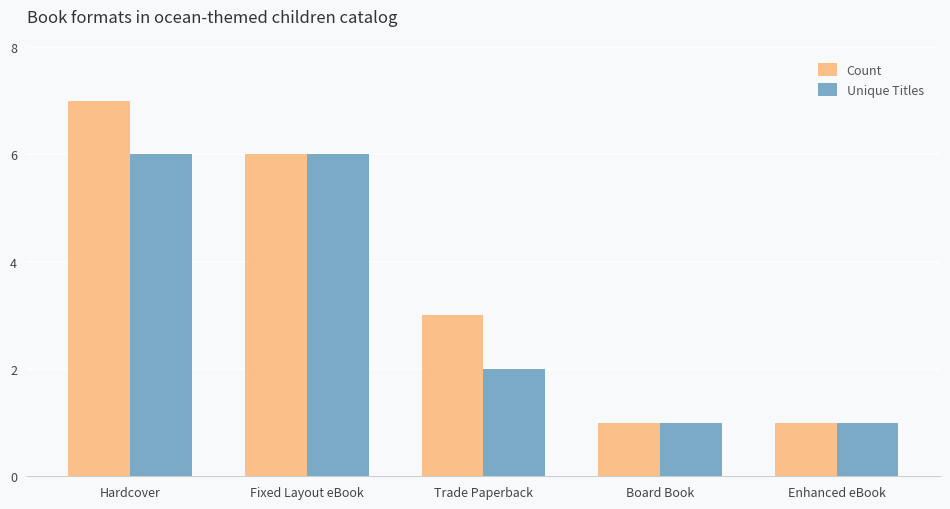

The Unique Titles series shows 2 at Trade Paperback. True or false?

True